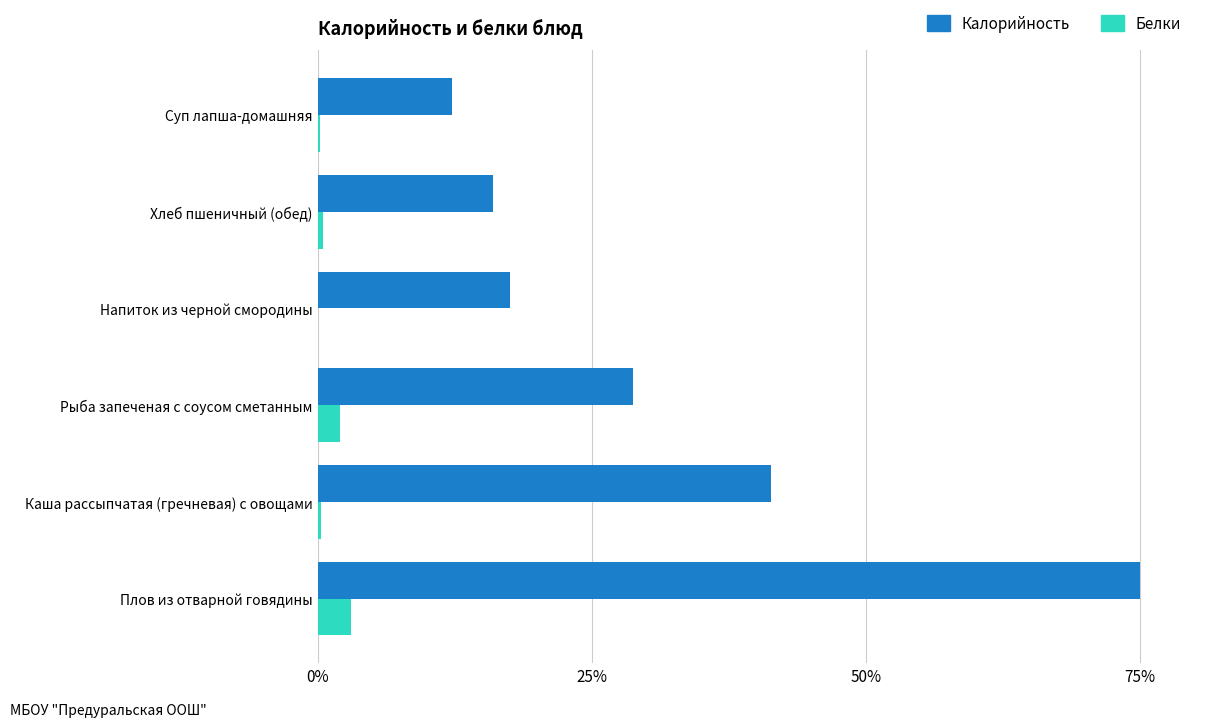

What is the average value of the Калорийность series?

31.8